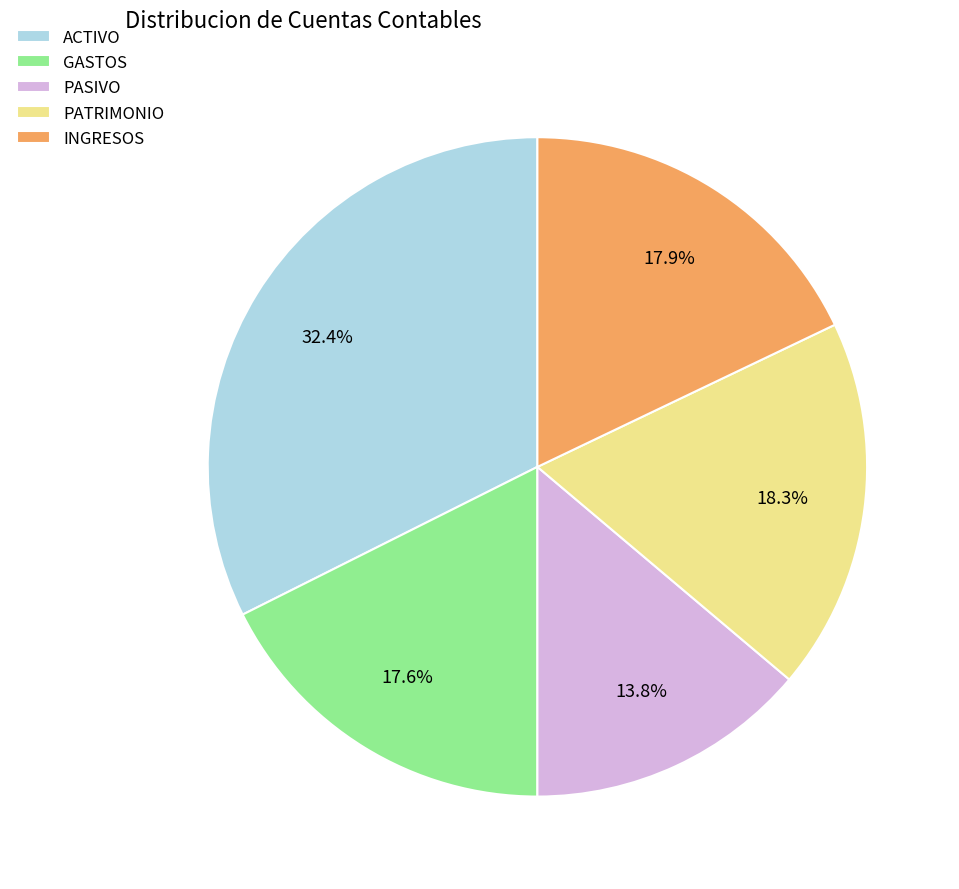

True or false: PASIVO accounts for 14% of the total.

True